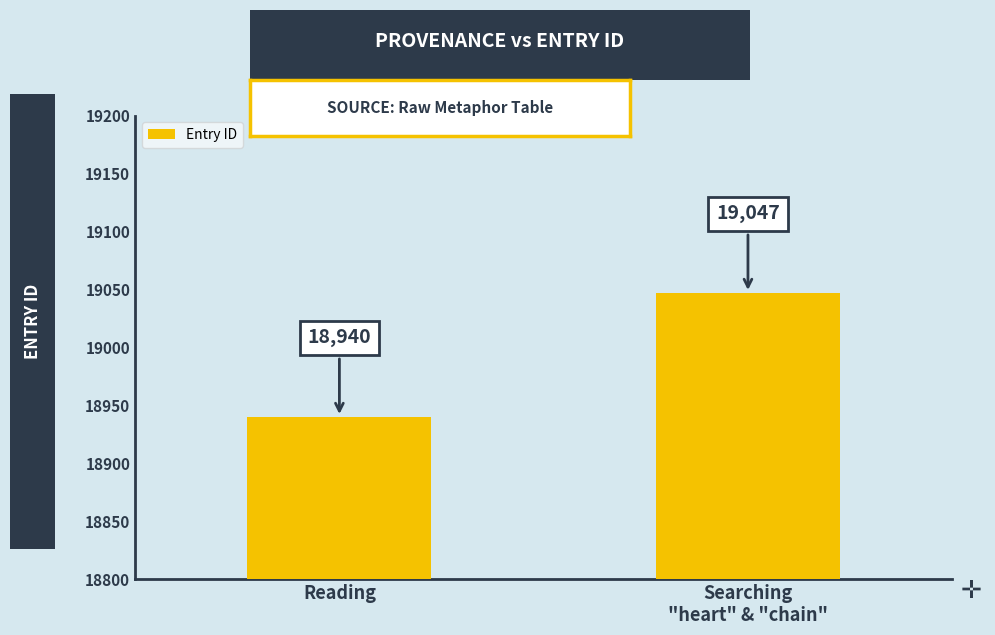

Count the values in the range 18940 to 19047.

2